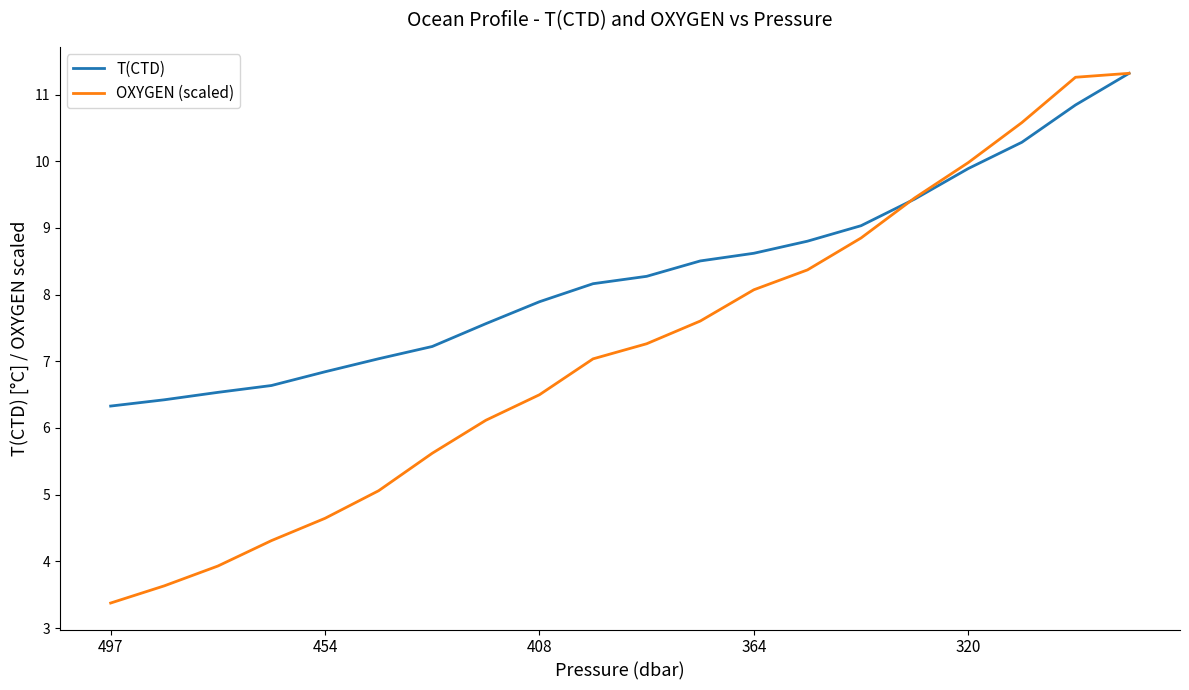

List the series in order of their overall mean, highest first.

T(CTD), OXYGEN (scaled)